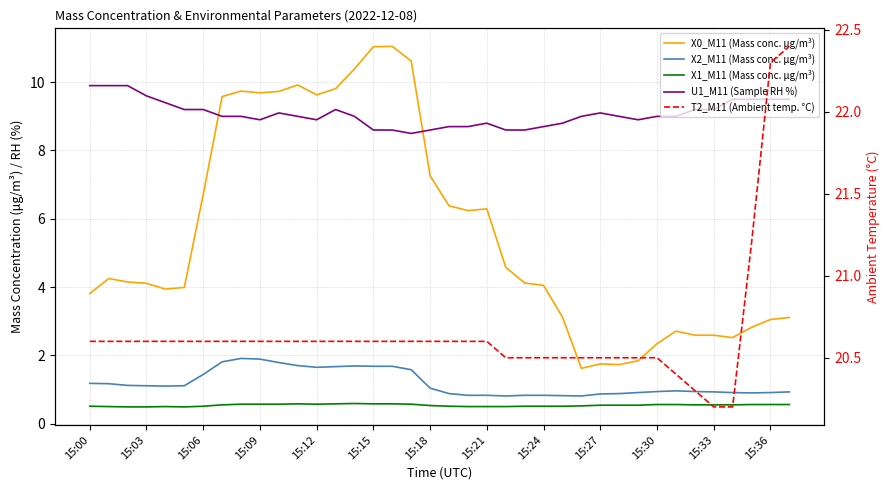

True or false: X1_M11 (Mass conc. μg/m³) and T2_M11 (Ambient temp. °C) intersect in this chart.

False